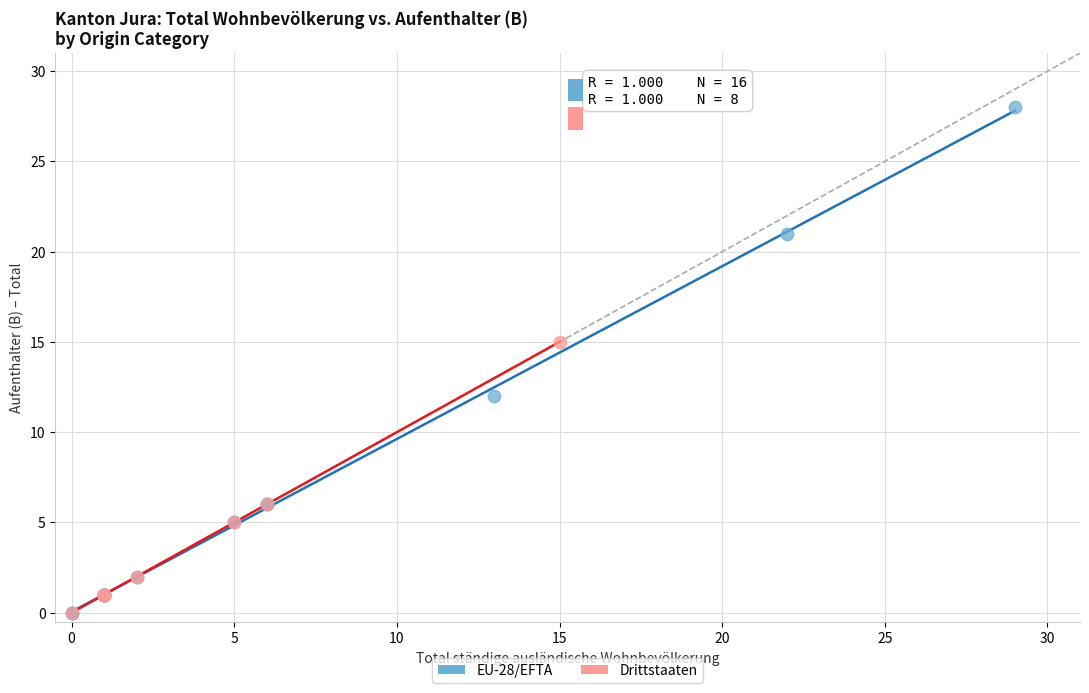

Which series has the largest Y range (max minus min)?

EU-28/EFTA